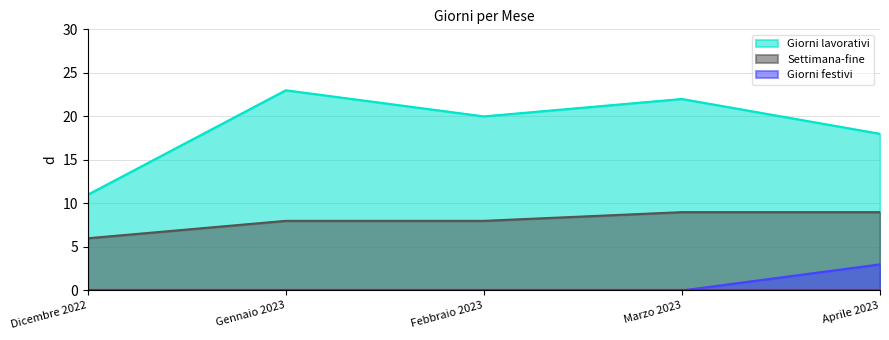

Which category has the highest value in the Giorni festivi series?

Aprile 2023